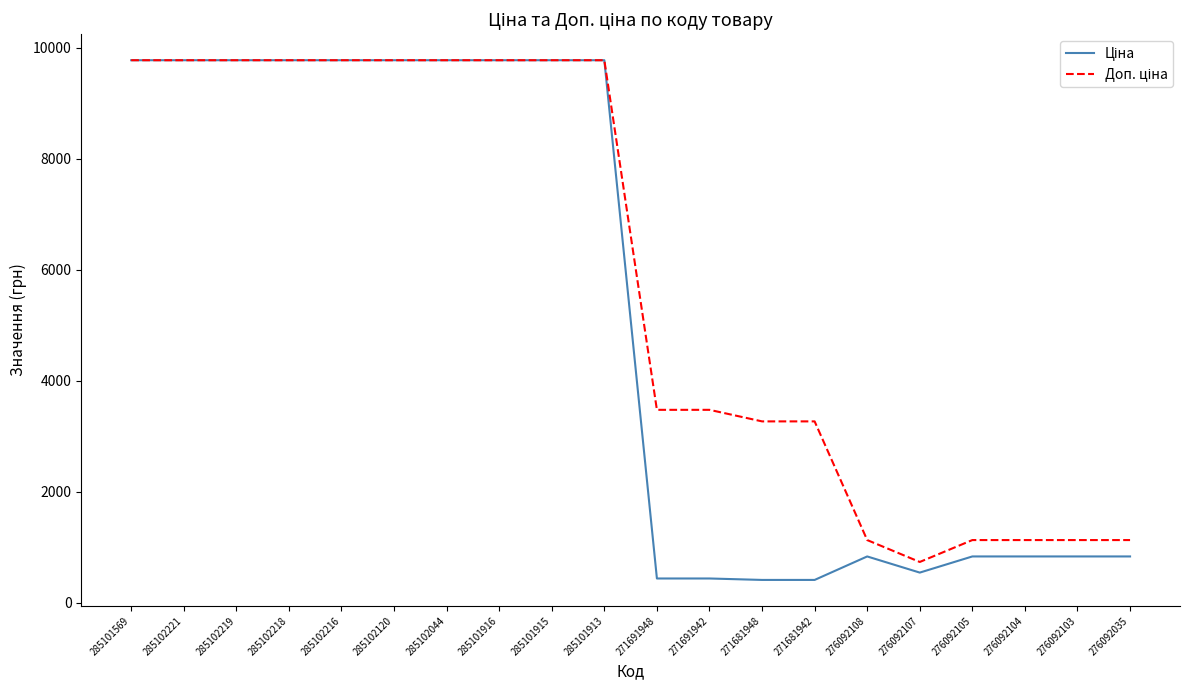

How many distinct data groups are displayed?

2